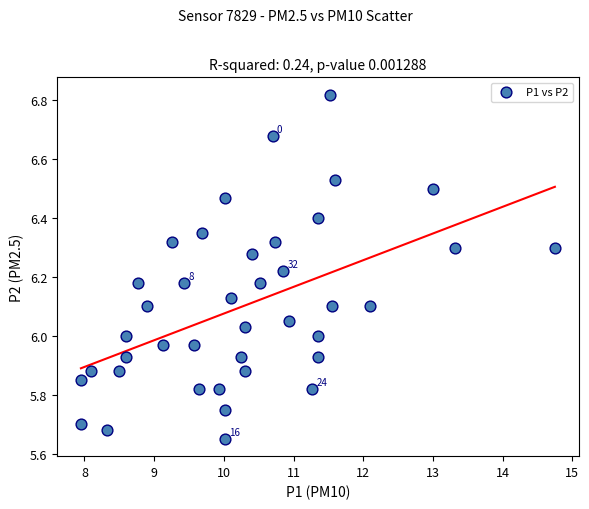

What is the range of Y values (max minus min)?

1.2